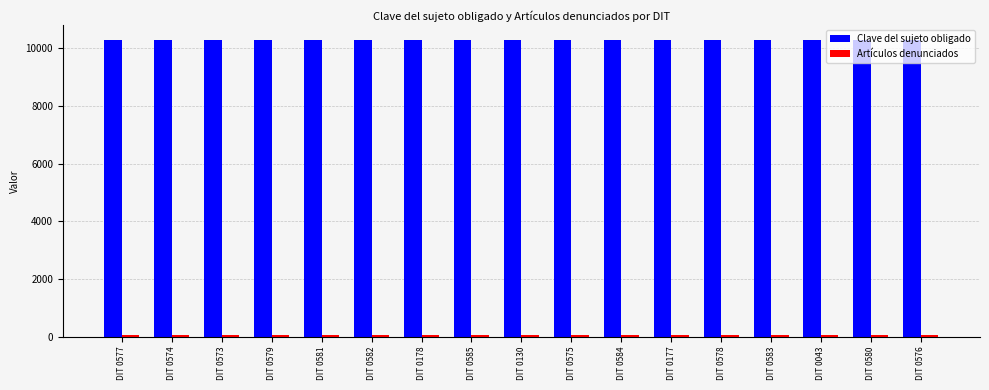

What is the maximum value for Clave del sujeto obligado?

10290